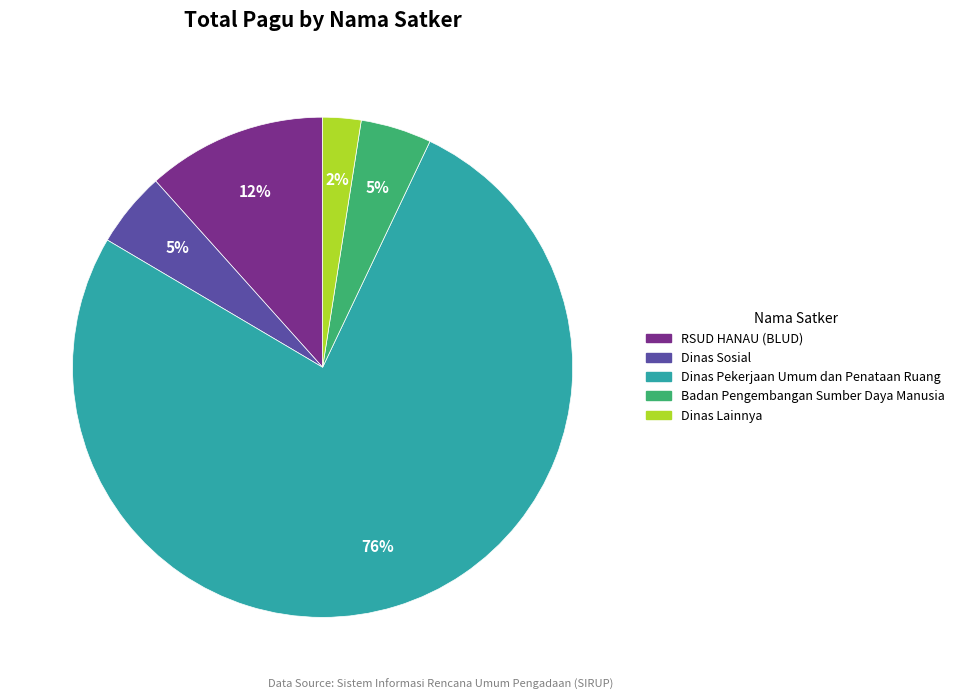

Is there a majority slice in this chart?

Yes